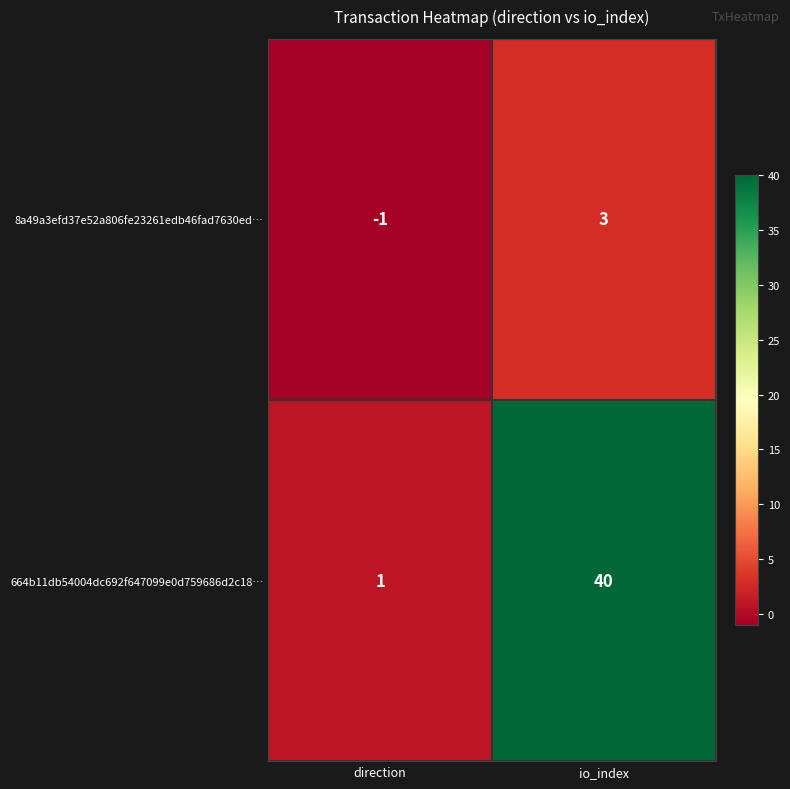

What is the difference between the maximum and minimum values in the 664b11db54004dc692f647099e0d759686d2c18… series?

39